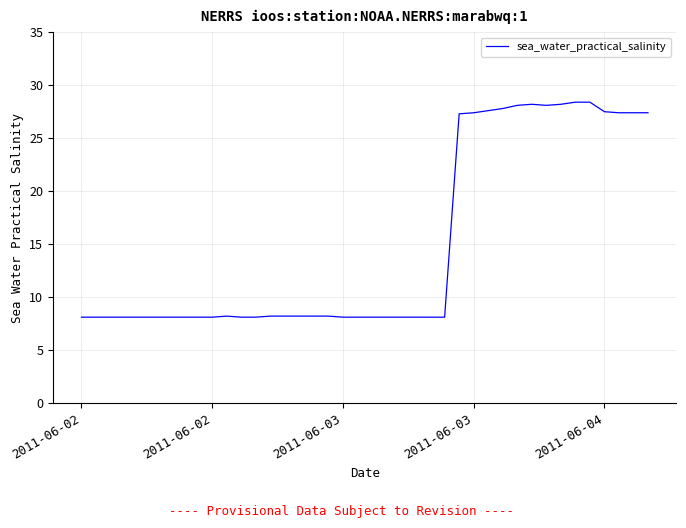

What is the smallest value displayed?

8.1